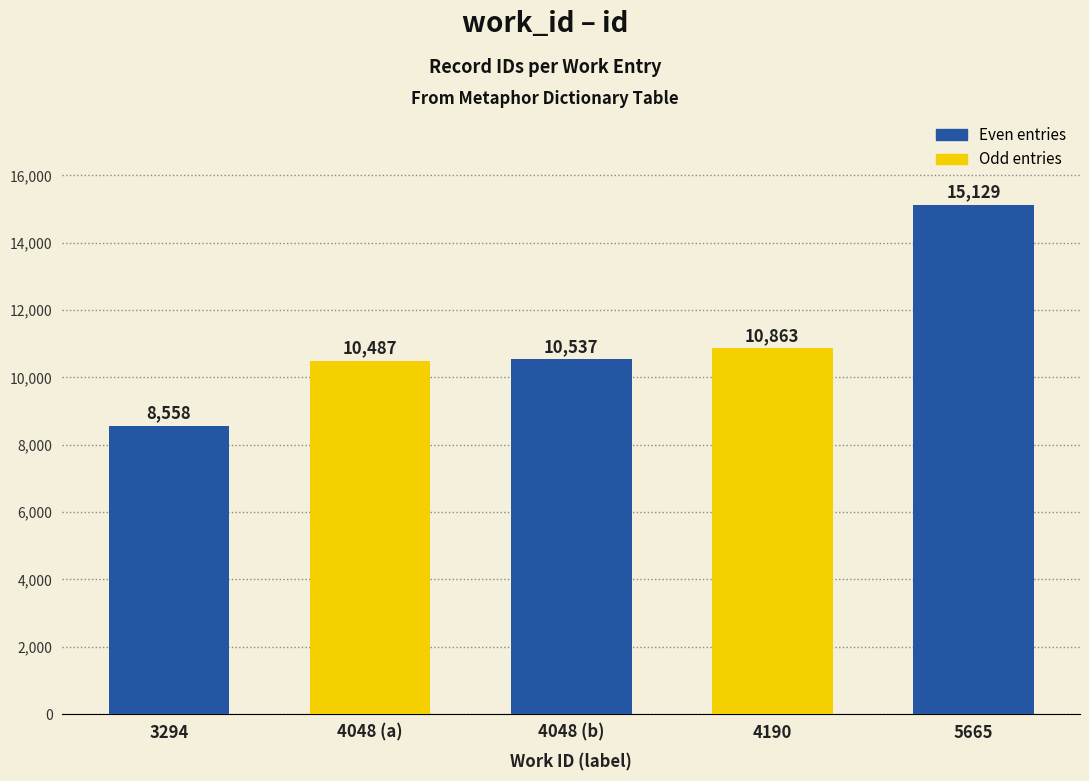

Reading left to right, extract all data points from this chart.

3294=8558	4048 (a)=10487	4048 (b)=10537	4190=10863	5665=15129